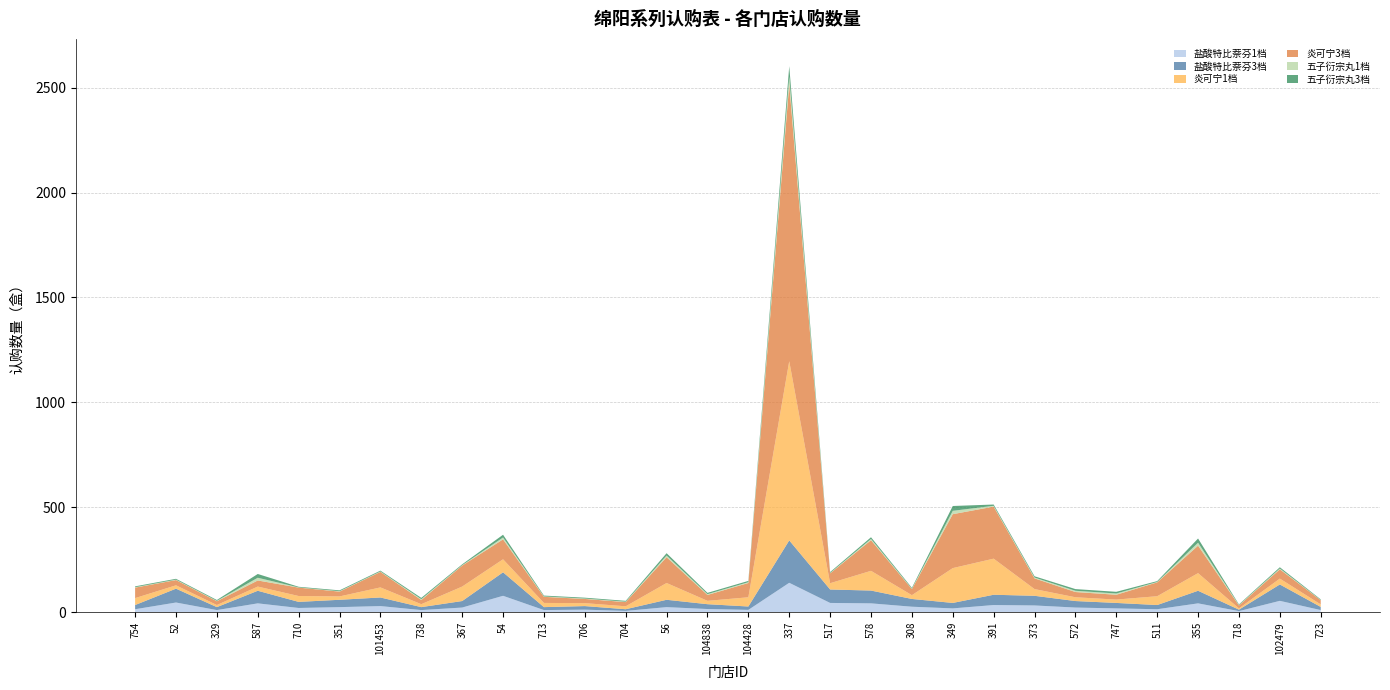

Reading left to right, extract all data points from this chart.

盐酸特比萘芬1档: 754=14	52=46	329=10	587=42	710=20	351=24	101453=29	738=10	367=22	54=78	713=10	706=12	704=6	56=24	104838=15	104428=11	337=140	517=44	578=42	308=26	349=18	391=34	373=32	572=22	747=18	511=14	355=42	718=5	102479=54	723=10
盐酸特比萘芬3档: 754=20	52=66	329=14	587=60	710=29	351=35	101453=41	738=14	367=31	54=112	713=14	706=17	704=8	56=35	104838=23	104428=16	337=202	517=64	578=61	308=37	349=26	391=49	373=46	572=31	747=26	511=20	355=60	718=7	102479=78	723=15
炎可宁1档: 754=33	52=16	329=10	587=20	710=28	351=16	101453=48	738=14	367=69	54=62	713=20	706=14	704=14	56=80	104838=16	104428=44	337=854	517=30	578=94	308=18	349=166	391=172	373=32	572=18	747=16	511=42	355=84	718=6	102479=28	723=12
炎可宁3档: 754=50	52=25	329=18	587=29	710=40	351=23	101453=74	738=20	367=100	54=95	713=29	706=20	704=20	56=123	104838=28	104428=68	337=1320	517=47	578=146	308=29	349=257	391=248	373=51	572=25	747=23	511=66	355=131	718=14	102479=44	723=20
五子衍宗丸1档: 754=2	52=2	329=2	587=13	710=1	351=2	101453=2	738=4	367=2	54=9	713=2	706=2	704=2	56=8	104838=4	104428=4	337=36	517=2	578=6	308=2	349=16	391=4	373=4	572=6	747=6	511=2	355=14	718=2	102479=4	723=1
五子衍宗丸3档: 754=4	52=4	329=4	587=18	710=3	351=4	101453=4	738=6	367=4	54=13	713=4	706=4	704=4	56=11	104838=6	104428=6	337=50	517=4	578=8	308=4	349=23	391=6	373=6	572=8	747=8	511=4	355=20	718=3	102479=6	723=3